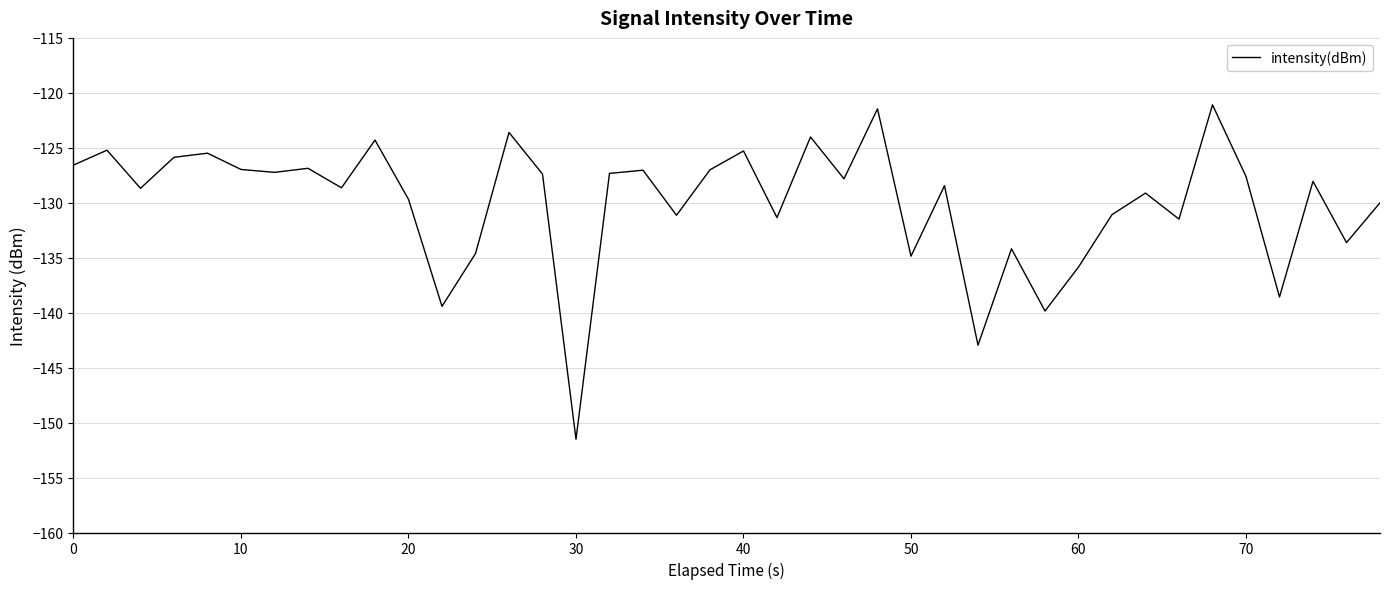

What is the maximum value shown in the chart?

-121.1